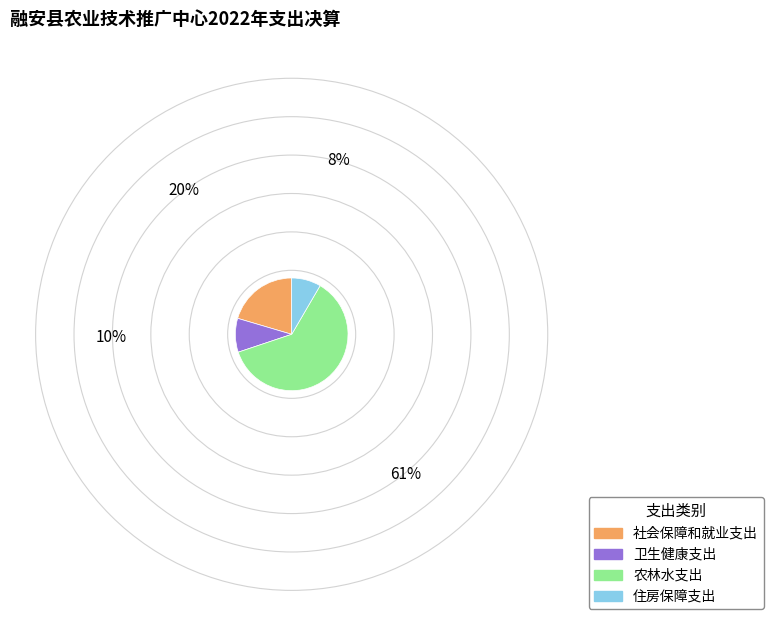

Rank the categories by value from highest to lowest.

农林水支出, 社会保障和就业支出, 卫生健康支出, 住房保障支出